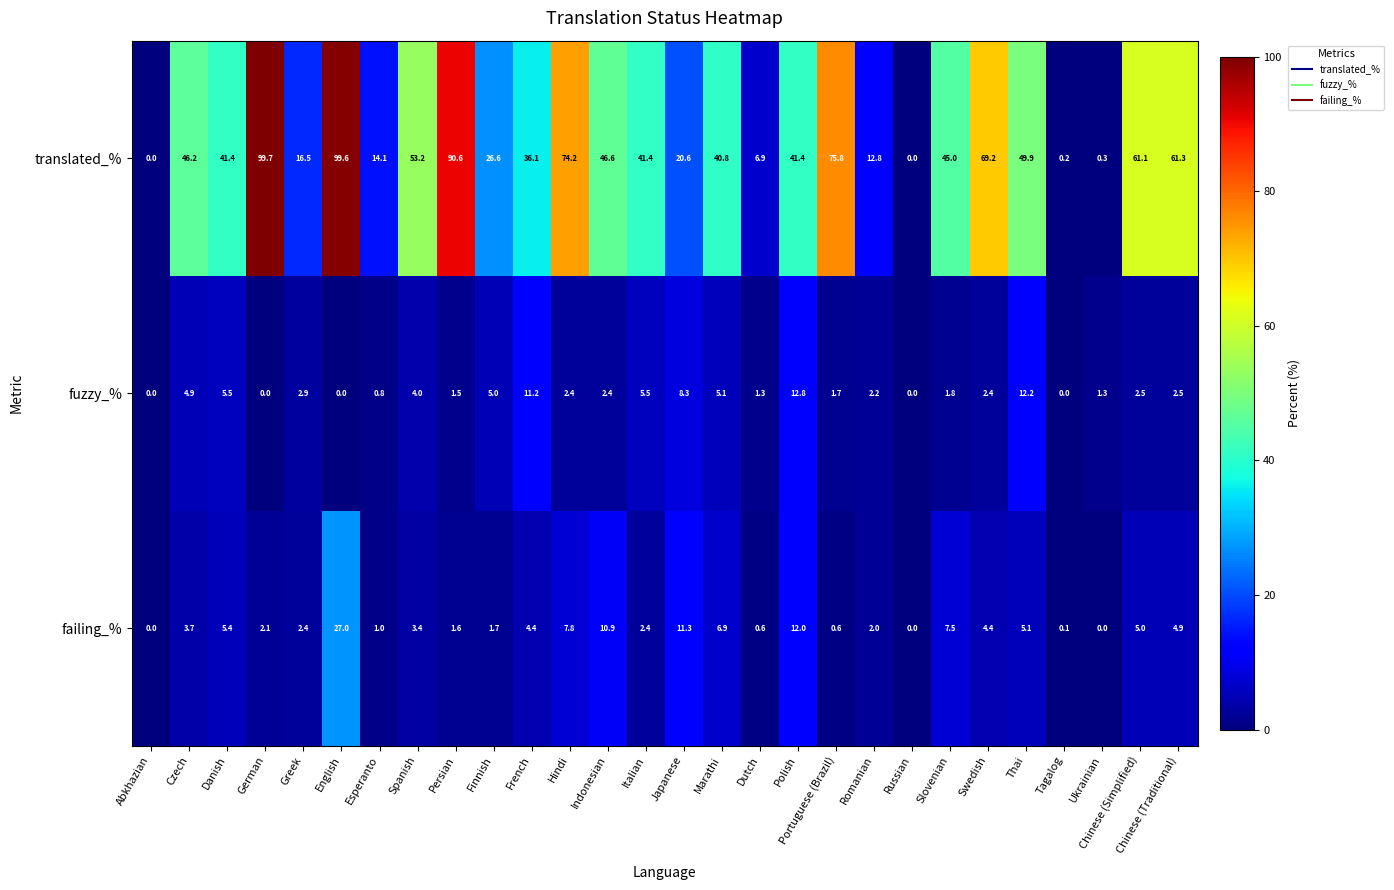

Which series has the largest total across all categories?

translated_%